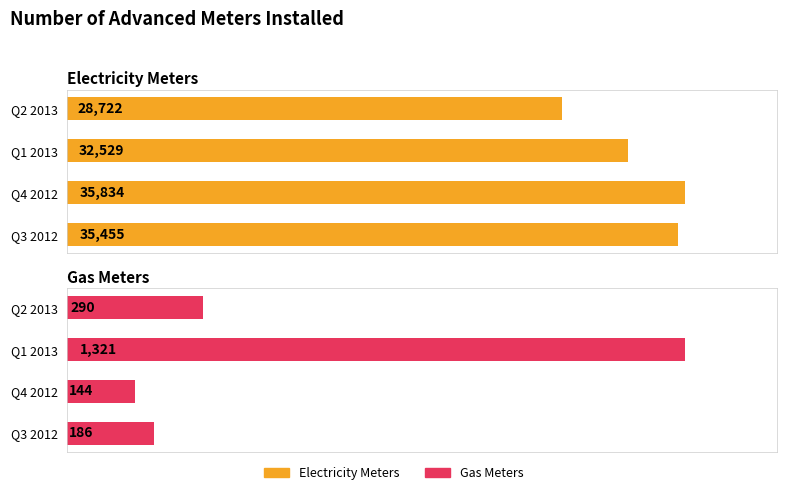

What is the spread (max minus min) of values at Q2 2013?

28432